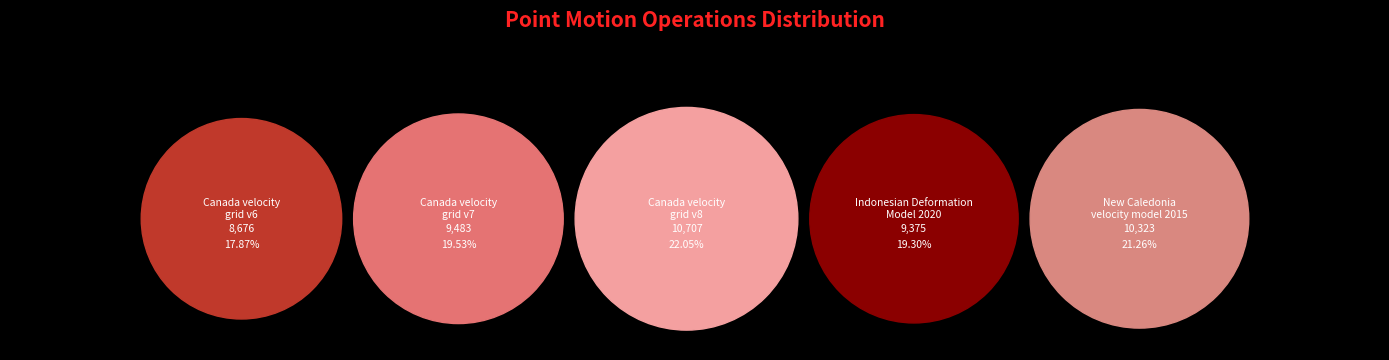

Which slice is the largest?

Canada velocity grid v8